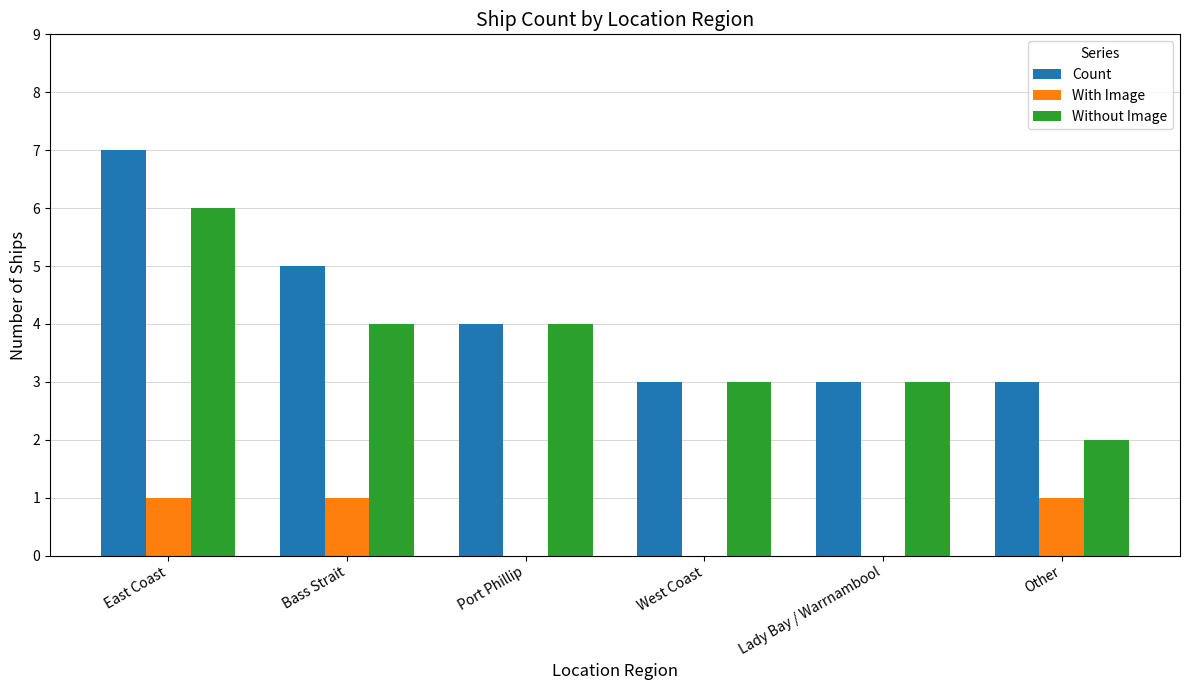

Is it true that Without Image equals 4 at Bass Strait?

True